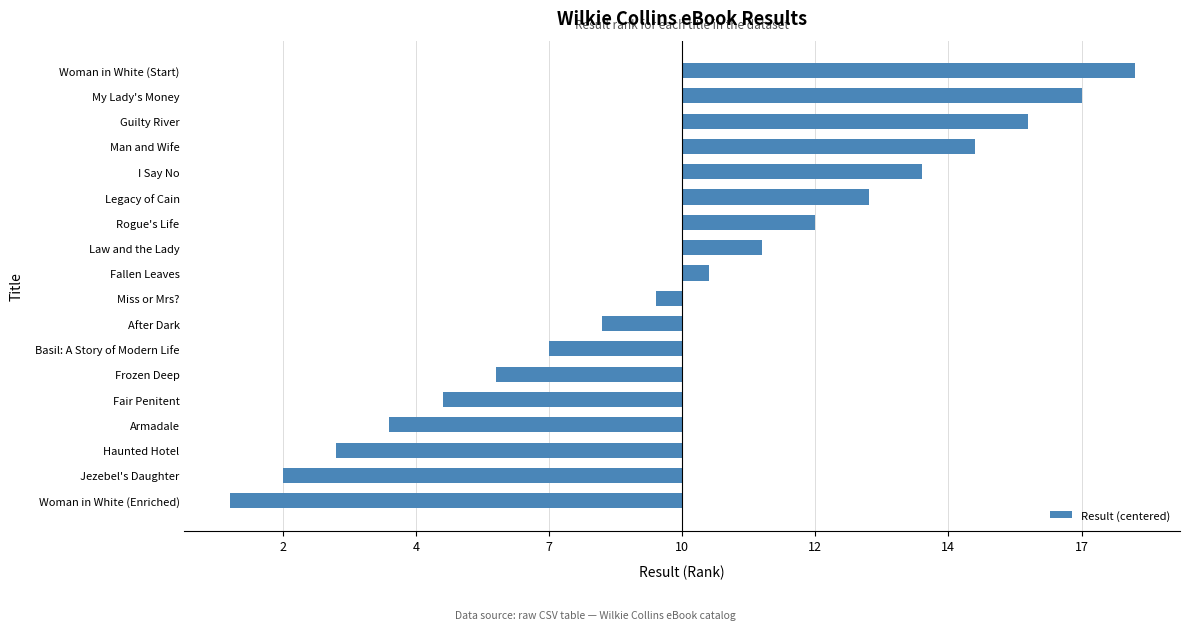

Are the bars horizontal?

Yes